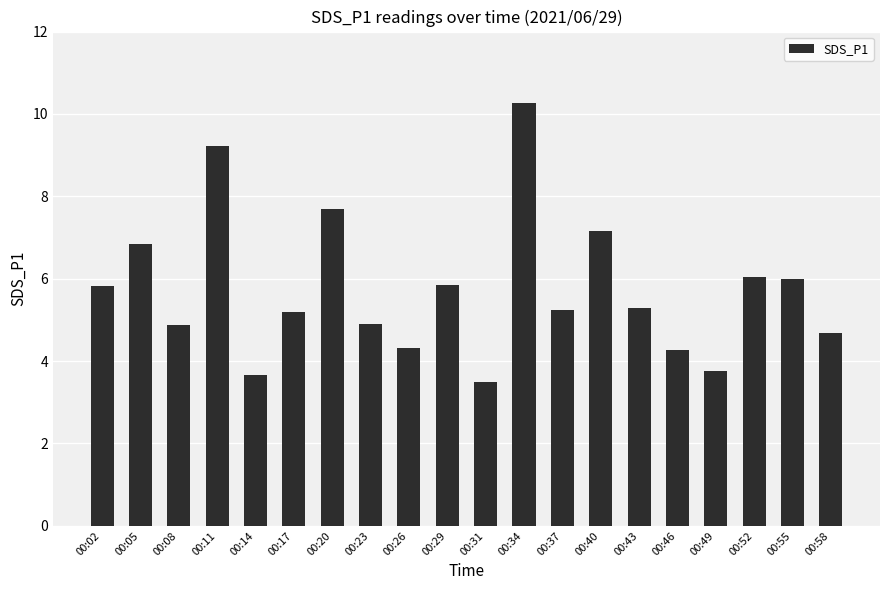

What is the sum of the values at 00:40 and 00:34?

17.4